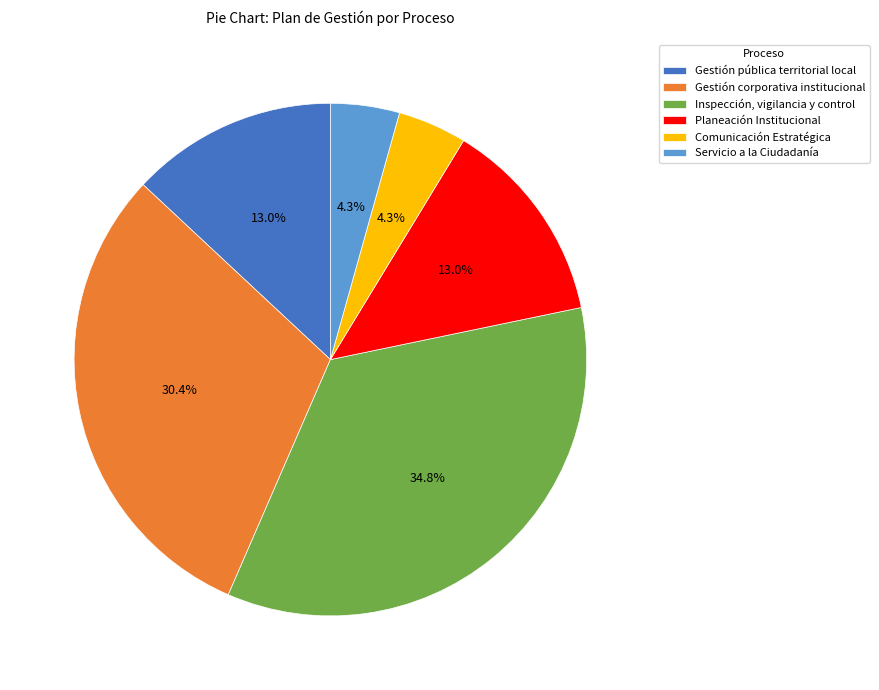

How many slices are in this pie chart?

6